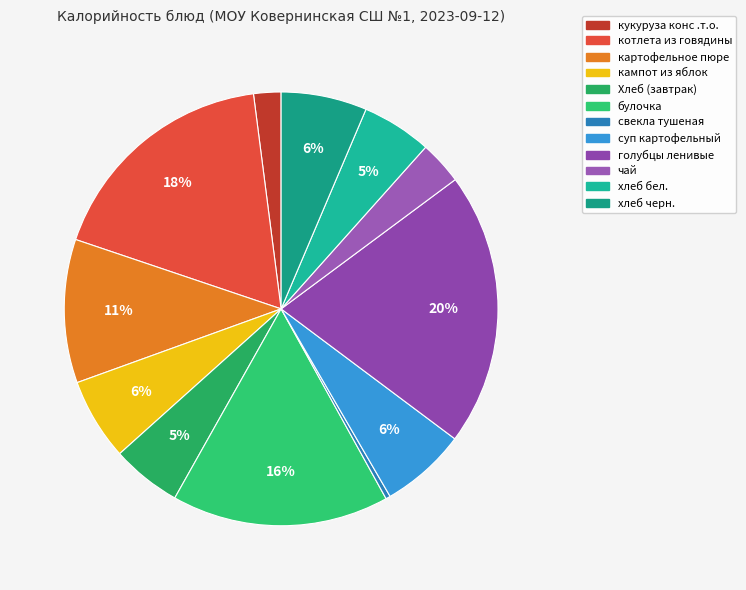

How many slices are in this pie chart?

12